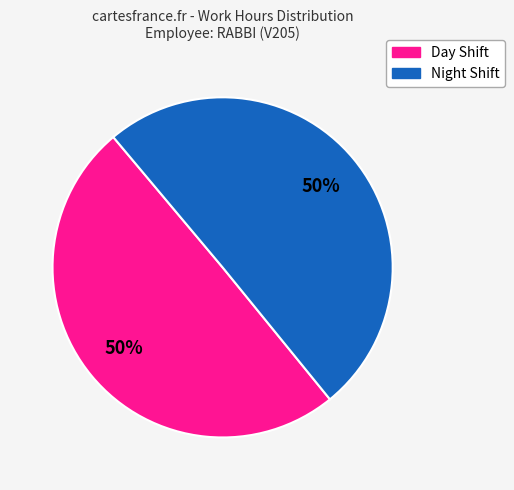

To the nearest percent, what is the average slice percentage?

50%